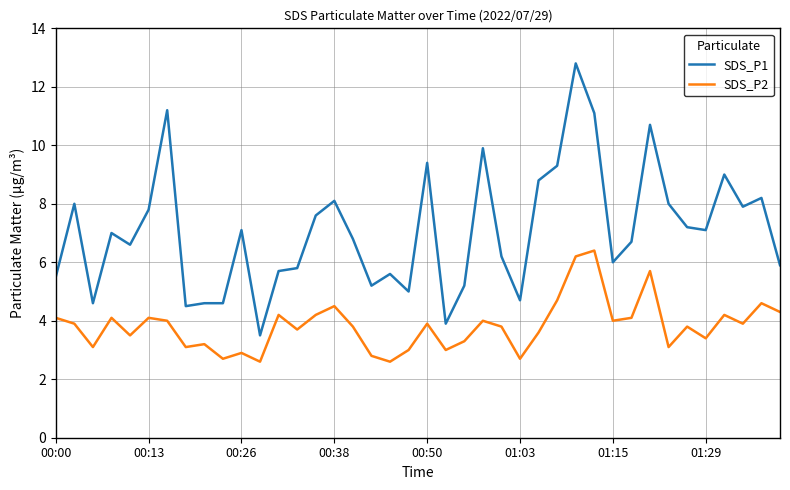

In SDS_P2, how many points are higher than both neighbors (excluding endpoints)?

13